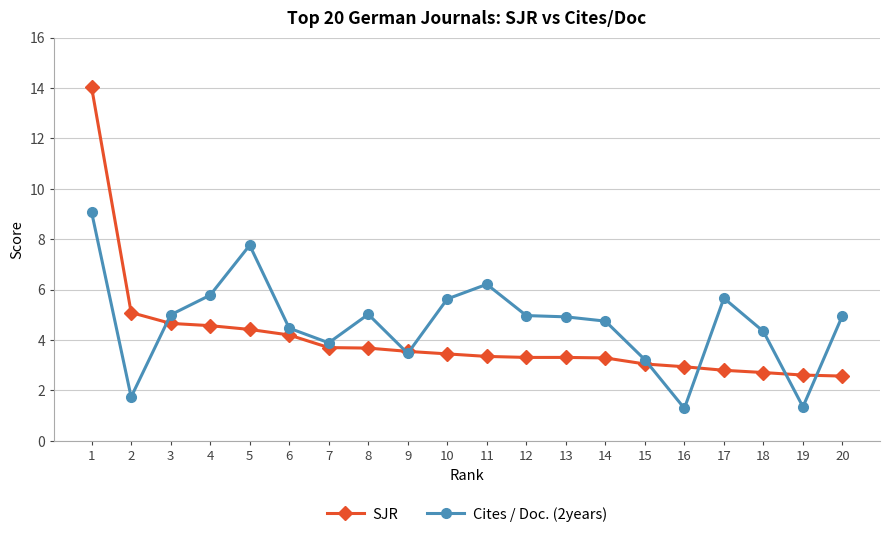

How many data points does each series have?

20